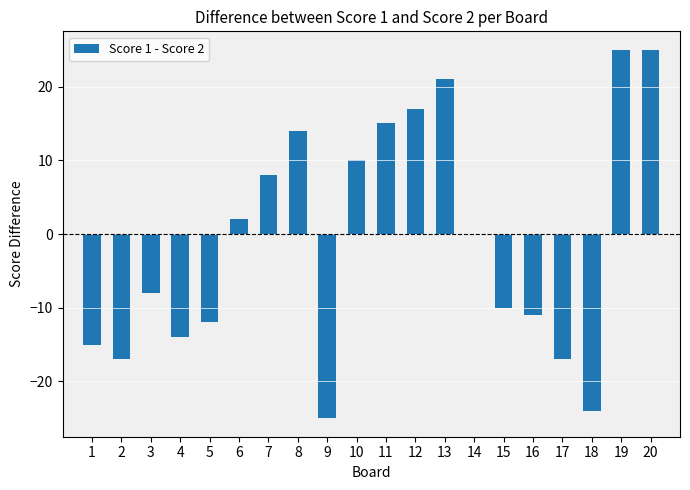

Reading left to right, extract all data points from this chart.

-15	-17	-8	-14	-12	2	8	14	-25	10	15	17	21	0	-10	-11	-17	-24	25	25